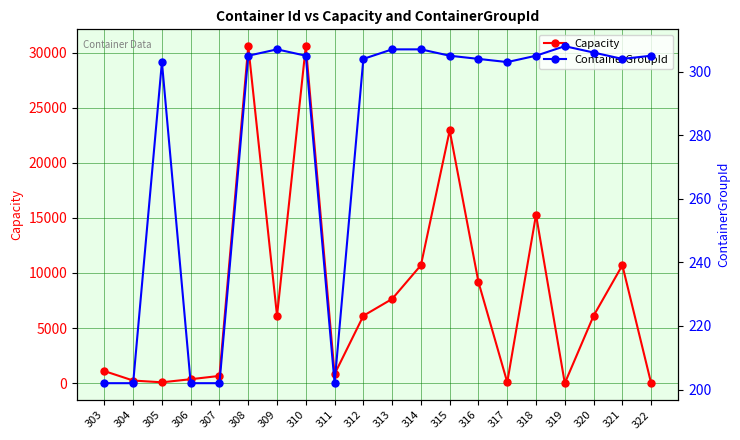

Is it true that ContainerGroupId equals 305 at 322?

True